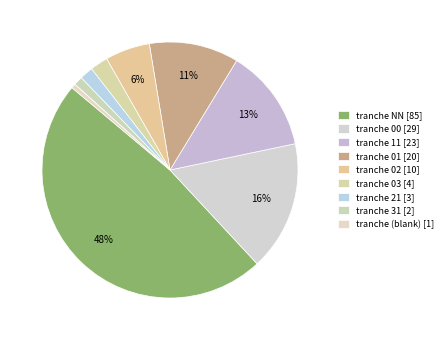

Count the number of slices in the pie.

9